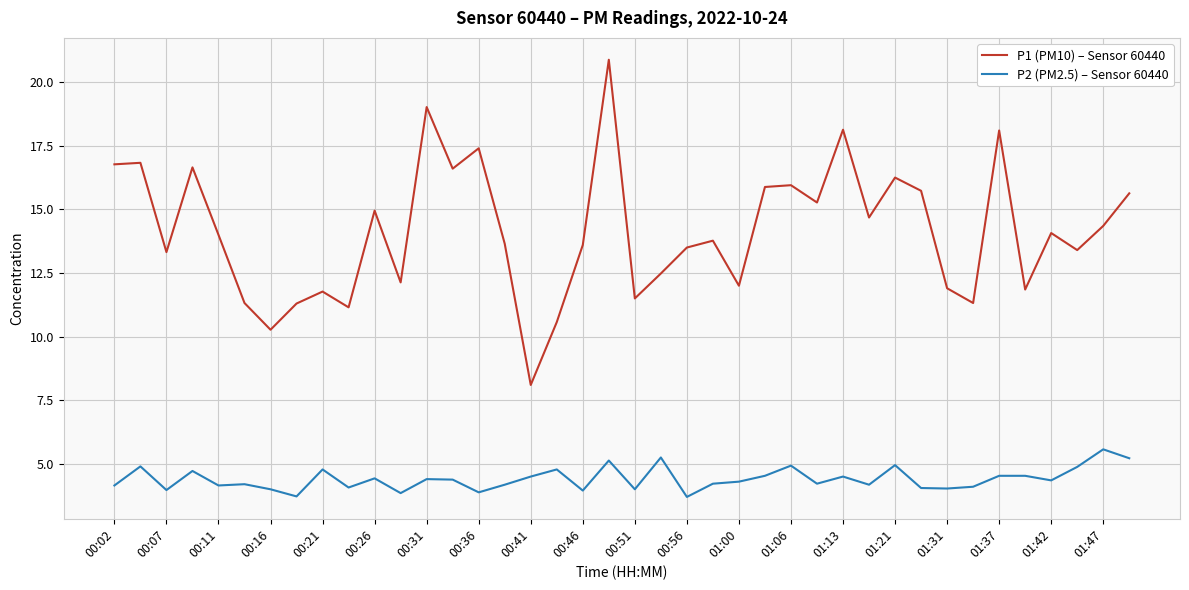

Which series has the widest spread of values?

P1 (PM10) – Sensor 60440